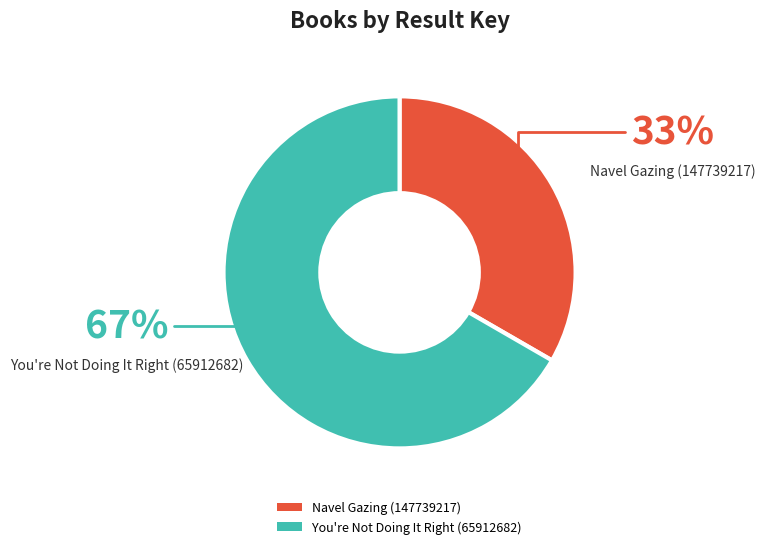

How many slices are in this pie chart?

2